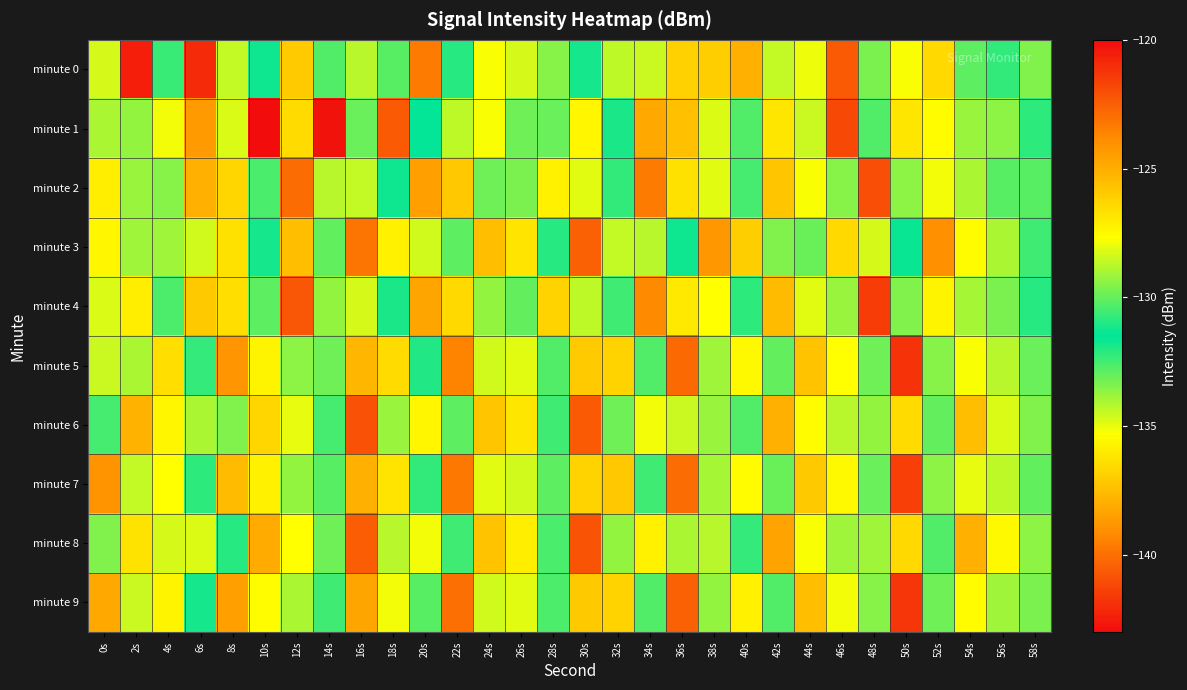

Reading right to left, what are all the values shown in this chart?

minute 0: 58s=-129.6	56s=-132.2	54s=-130.1	52s=-136.6	50s=-127.8	48s=-133.3	46s=-140.7	44s=-127.9	42s=-134.4	40s=-125.1	38s=-136.9	36s=-126.1	34s=-134.5	32s=-134.3	30s=-131.1	28s=-129.5	26s=-128.3	24s=-127.7	22s=-130.9	20s=-139.7	18s=-132.8	16s=-134.2	14s=-132.7	12s=-126.0	10s=-131.7	8s=-128.5	6s=-120.9	4s=-132.4	2s=-142.4	0s=-128.3
minute 1: 58s=-130.8	56s=-133.6	54s=-129.2	52s=-135.4	50s=-126.9	48s=-132.7	46s=-141.2	44s=-128.5	42s=-136.1	40s=-130.3	38s=-134.8	36s=-125.6	34s=-138.2	32s=-131.9	30s=-127.4	28s=-133.1	26s=-129.8	24s=-135.2	22s=-128.7	20s=-131.5	18s=-140.6	16s=-133.0	14s=-120.2	12s=-136.5	10s=-142.9	8s=-128.2	6s=-138.6	4s=-127.8	2s=-129.3	0s=-134.0
minute 2: 58s=-130.2	56s=-132.8	54s=-128.9	52s=-135.1	50s=-129.4	48s=-141.0	46s=-133.5	44s=-127.8	42s=-137.2	40s=-130.5	38s=-134.9	36s=-126.7	34s=-139.6	32s=-132.3	30s=-128.1	28s=-135.8	26s=-129.7	24s=-133.2	22s=-125.9	20s=-138.5	18s=-131.7	16s=-134.4	14s=-128.8	12s=-140.1	10s=-132.6	8s=-126.3	6s=-137.9	4s=-129.5	2s=-133.8	0s=-127.1
minute 3: 58s=-130.6	56s=-134.1	54s=-127.6	52s=-139.0	50s=-131.6	48s=-128.3	46s=-136.6	44s=-129.9	42s=-133.4	40s=-126.1	38s=-138.7	36s=-131.3	34s=-134.2	32s=-128.6	30s=-140.4	28s=-132.1	26s=-126.8	24s=-137.5	22s=-130.1	20s=-134.6	18s=-127.2	16s=-139.8	14s=-133.0	12s=-125.5	10s=-131.8	8s=-136.3	6s=-128.4	4s=-133.9	2s=-129.1	0s=-135.6
minute 4: 58s=-130.9	56s=-133.3	54s=-129.0	52s=-135.7	50s=-129.6	48s=-141.5	46s=-133.8	44s=-128.1	42s=-137.6	40s=-130.8	38s=-135.3	36s=-127.0	34s=-139.2	32s=-132.4	30s=-128.7	28s=-136.8	26s=-130.0	24s=-133.7	22s=-126.4	20s=-138.3	18s=-131.1	16s=-134.7	14s=-129.3	12s=-140.7	10s=-132.9	8s=-126.6	6s=-137.1	4s=-130.4	2s=-135.9	0s=-128.2
minute 5: 58s=-133.1	56s=-128.8	54s=-135.2	52s=-129.5	50s=-141.8	48s=-133.2	46s=-127.7	44s=-137.3	42s=-130.0	40s=-135.5	38s=-129.1	36s=-140.2	34s=-132.7	32s=-126.2	30s=-137.0	28s=-130.3	26s=-134.9	24s=-128.4	22s=-139.4	20s=-132.0	18s=-126.5	16s=-137.7	14s=-129.8	12s=-133.6	10s=-127.3	8s=-138.8	6s=-130.7	4s=-136.4	2s=-128.9	0s=-134.5
minute 6: 58s=-133.4	56s=-128.2	54s=-137.5	52s=-130.0	50s=-136.5	48s=-129.3	46s=-134.2	44s=-127.6	42s=-137.9	40s=-130.3	38s=-133.8	36s=-128.5	34s=-135.1	32s=-129.8	30s=-140.6	28s=-132.4	26s=-126.9	24s=-137.2	22s=-130.1	20s=-135.6	18s=-129.2	16s=-140.9	14s=-132.5	12s=-128.0	10s=-136.7	8s=-129.6	6s=-134.1	4s=-127.4	2s=-137.8	0s=-130.5
minute 7: 58s=-133.0	56s=-128.7	54s=-135.0	52s=-129.4	50s=-141.4	48s=-133.1	46s=-127.5	44s=-137.1	42s=-129.9	40s=-135.4	38s=-129.0	36s=-140.1	34s=-132.4	32s=-125.9	30s=-136.8	28s=-130.1	26s=-134.6	24s=-128.1	22s=-139.7	20s=-132.3	18s=-126.8	16s=-137.9	14s=-130.2	12s=-133.7	10s=-127.2	8s=-137.6	6s=-130.8	4s=-135.3	2s=-128.6	0s=-138.9
minute 8: 58s=-133.6	56s=-127.5	54s=-137.9	52s=-130.3	50s=-136.6	48s=-129.1	46s=-133.9	44s=-127.8	42s=-138.4	40s=-130.7	38s=-134.2	36s=-128.9	34s=-135.8	32s=-129.3	30s=-140.8	28s=-132.6	26s=-127.1	24s=-137.3	22s=-130.6	20s=-135.1	18s=-128.8	16s=-140.5	14s=-133.2	12s=-127.7	10s=-138.1	8s=-130.9	6s=-134.8	4s=-128.3	2s=-136.2	0s=-129.6
minute 9: 58s=-133.3	56s=-129.1	54s=-135.4	52s=-129.8	50s=-141.7	48s=-133.5	46s=-127.9	44s=-137.5	42s=-130.3	40s=-135.8	38s=-129.3	36s=-140.4	34s=-132.7	32s=-126.2	30s=-137.1	28s=-130.4	26s=-134.9	24s=-128.4	22s=-140.0	20s=-132.8	18s=-127.9	16s=-138.3	14s=-130.6	12s=-134.1	10s=-127.6	8s=-138.5	6s=-131.2	4s=-135.7	2s=-128.5	0s=-138.2